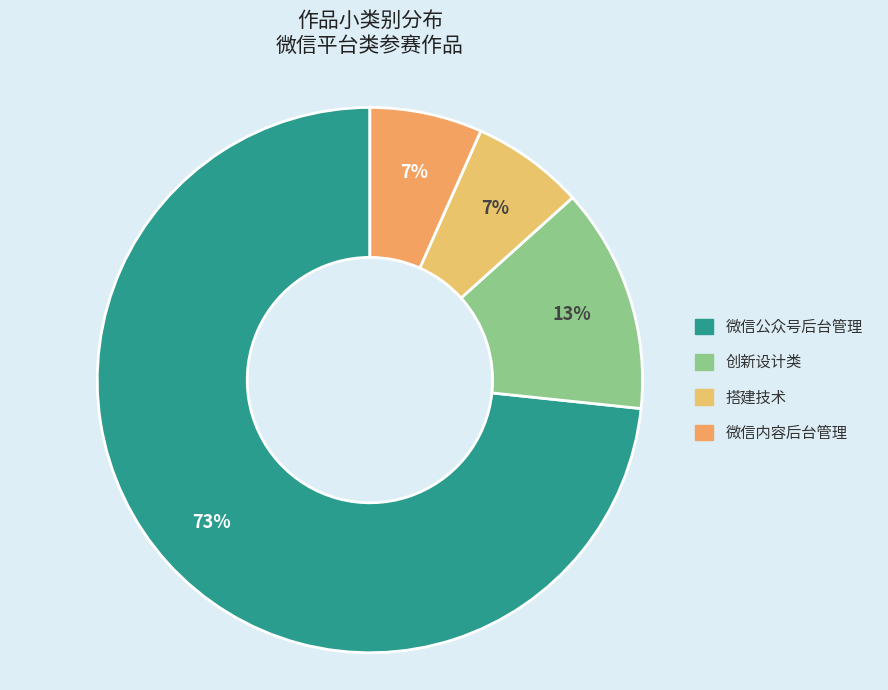

Which slice is the largest?

微信公众号后台管理